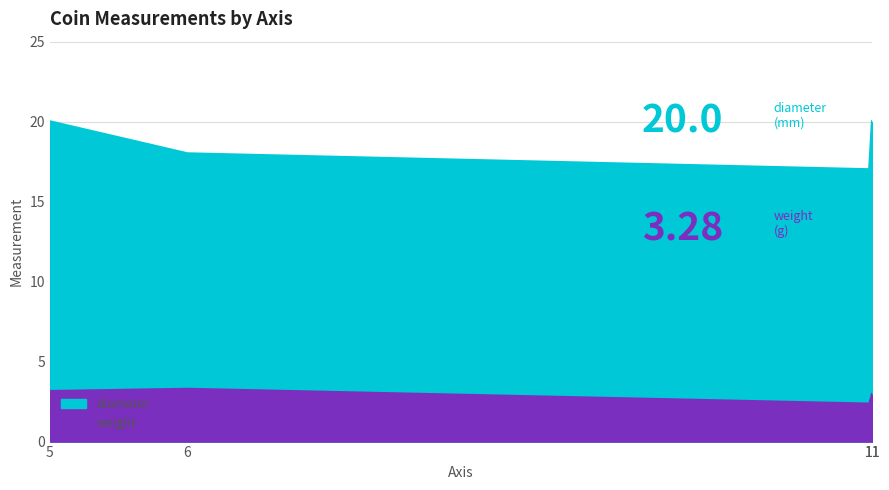

Between 5 and 11, which is larger?

5